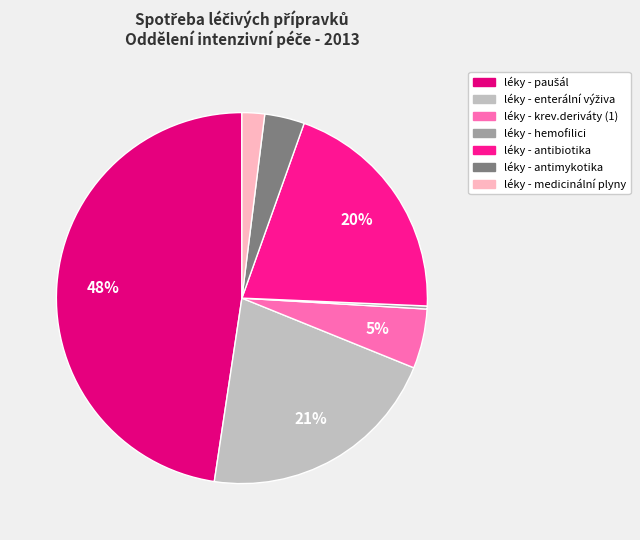

Do léky - enterální výživa and léky - krev.deriváty (1) together represent more than half of the pie?

No